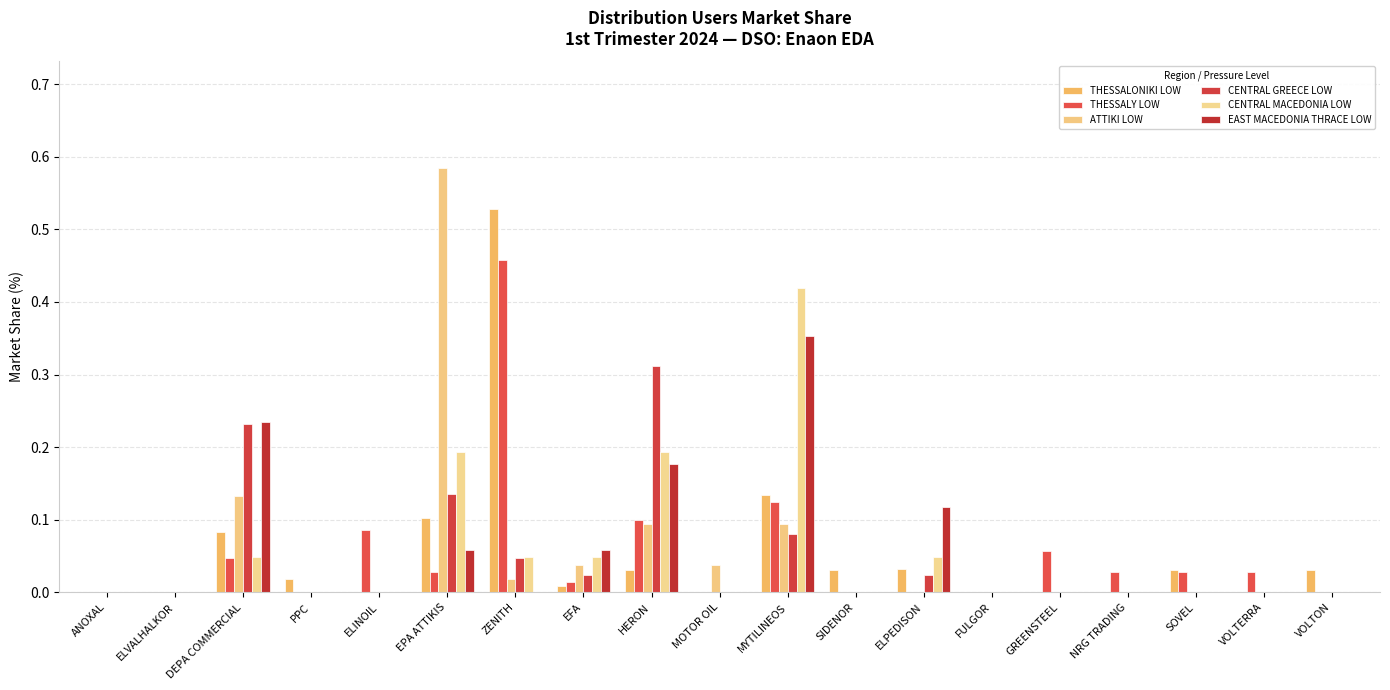

What is the total value across all series at ELINOIL?

0.1